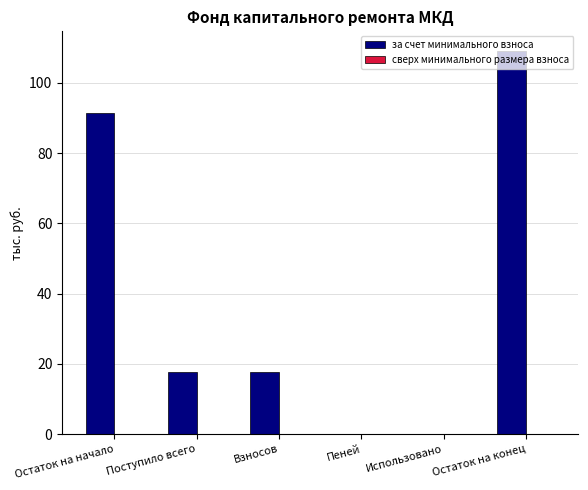

Between Взносов and Использовано, which is larger?

Взносов